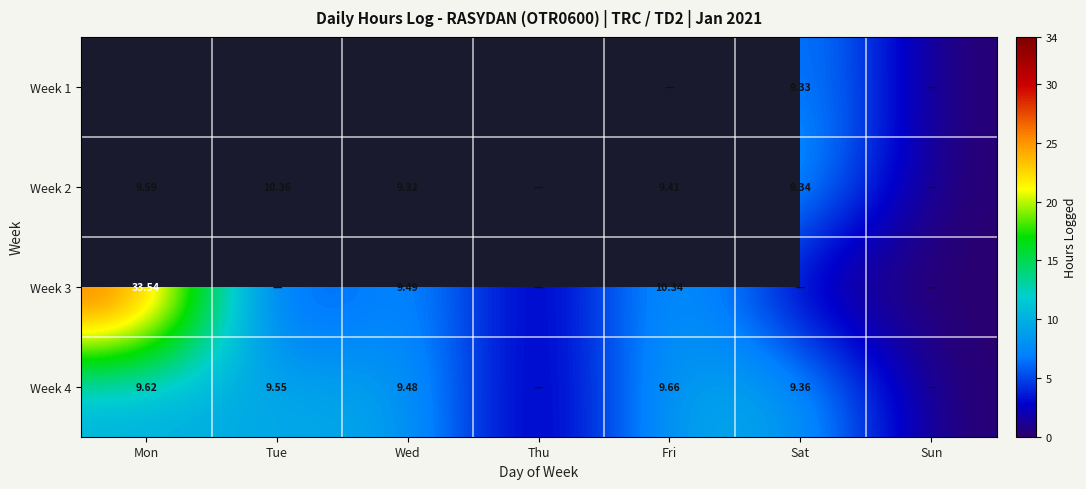

Is it true that Week 3 equals 9.5 at Wed?

True